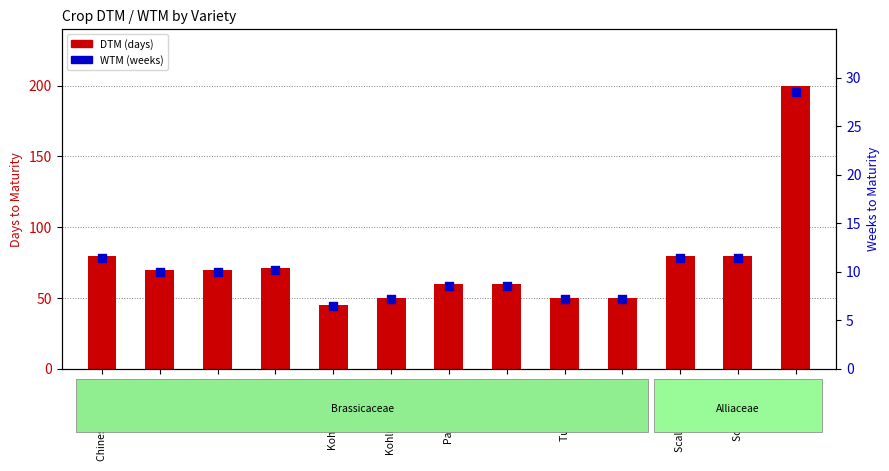

Is the value of DTM (days) at Turnip greater than the value of WTM (weeks) at Green kale?

Yes